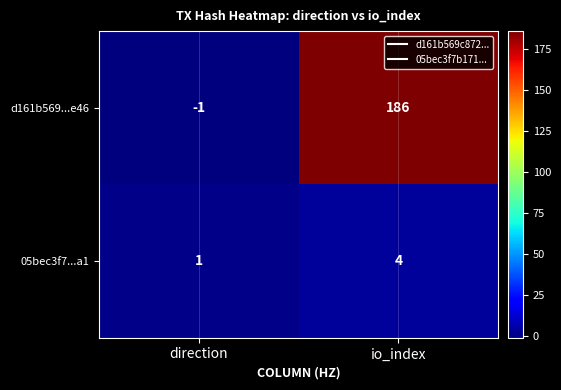

How many distinct data groups are displayed?

2